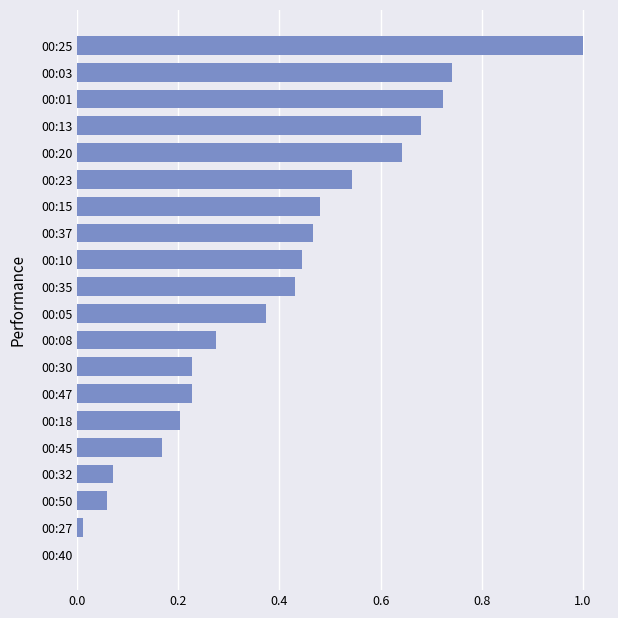

What is the change in value from 00:18 to 00:35?

+0.2